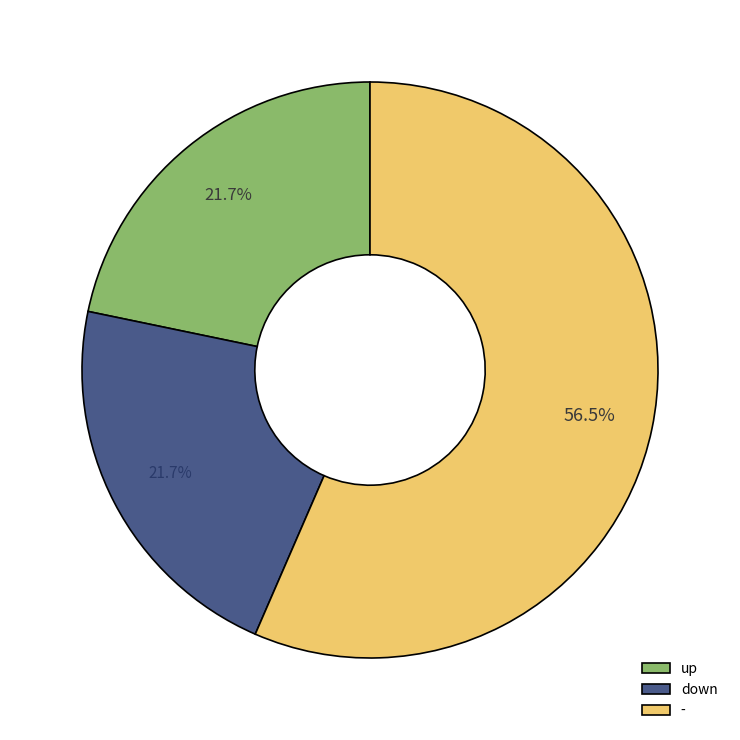

To the nearest percent, what is the average slice percentage?

33%